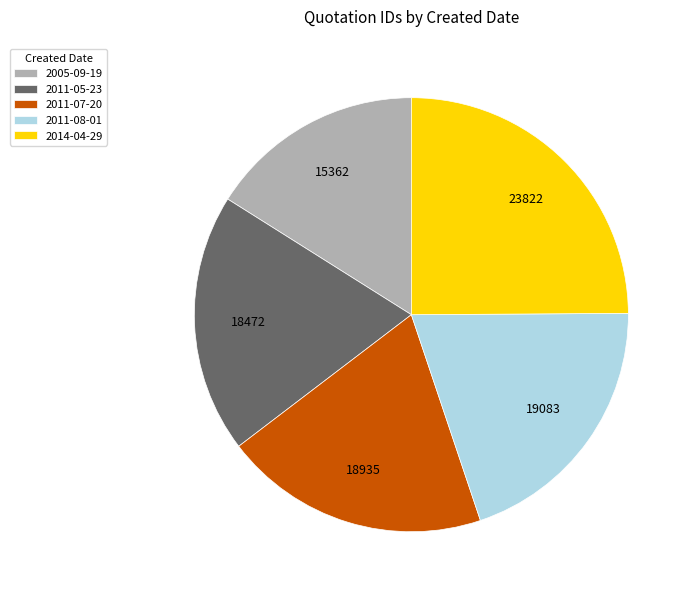

Between 2011-05-23 and 2005-09-19, which is larger?

2011-05-23